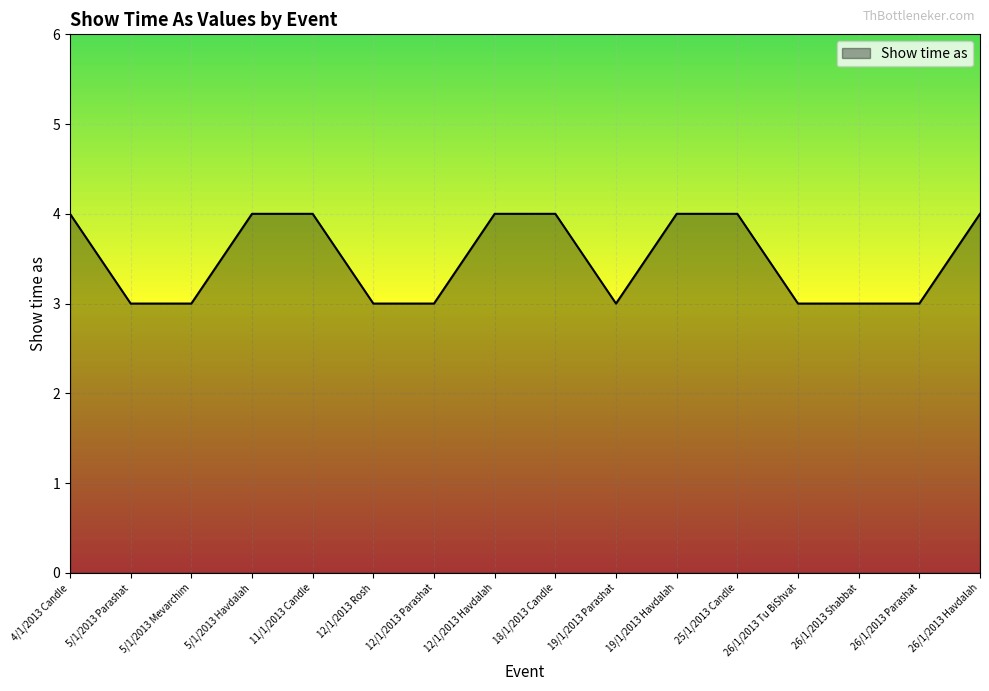

The value at 4/1/2013 Candle is 4. True or false?

True